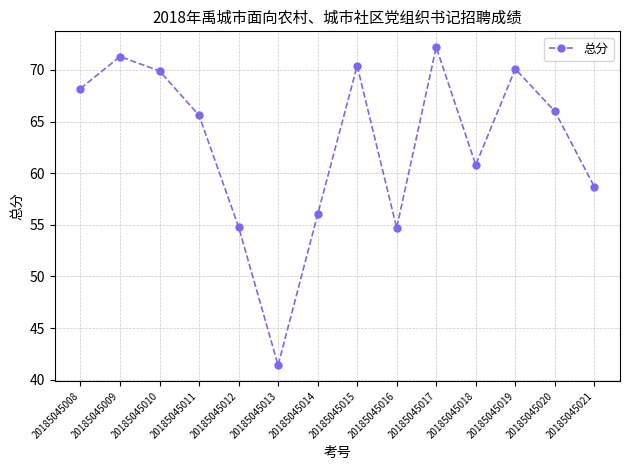

Which category has the lowest value across all series?

20185045013